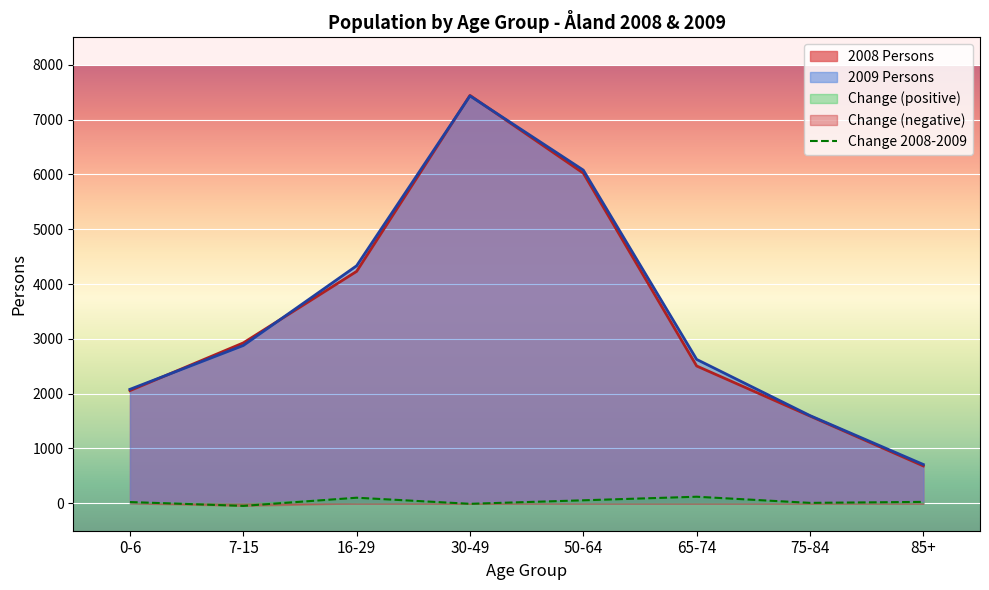

Does the chart display data point markers on the line(s)?

No